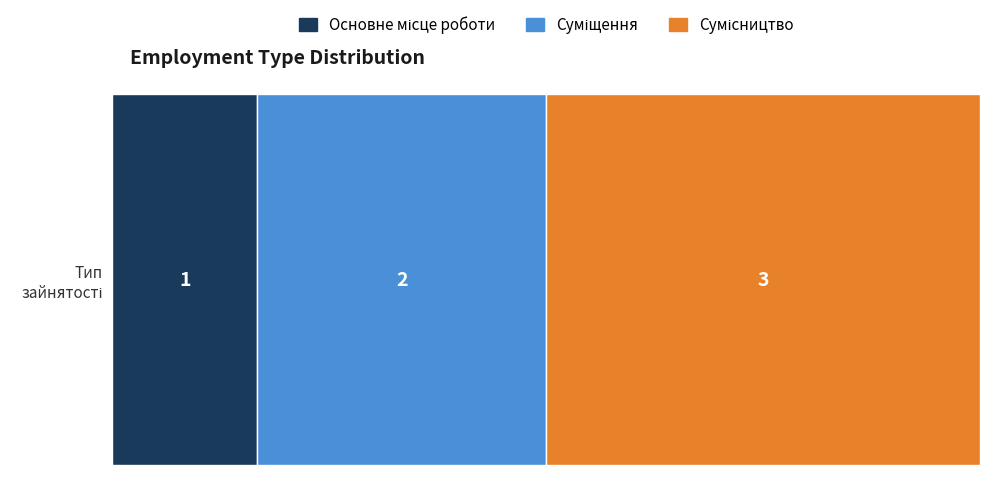

Count the number of categories in the chart.

1